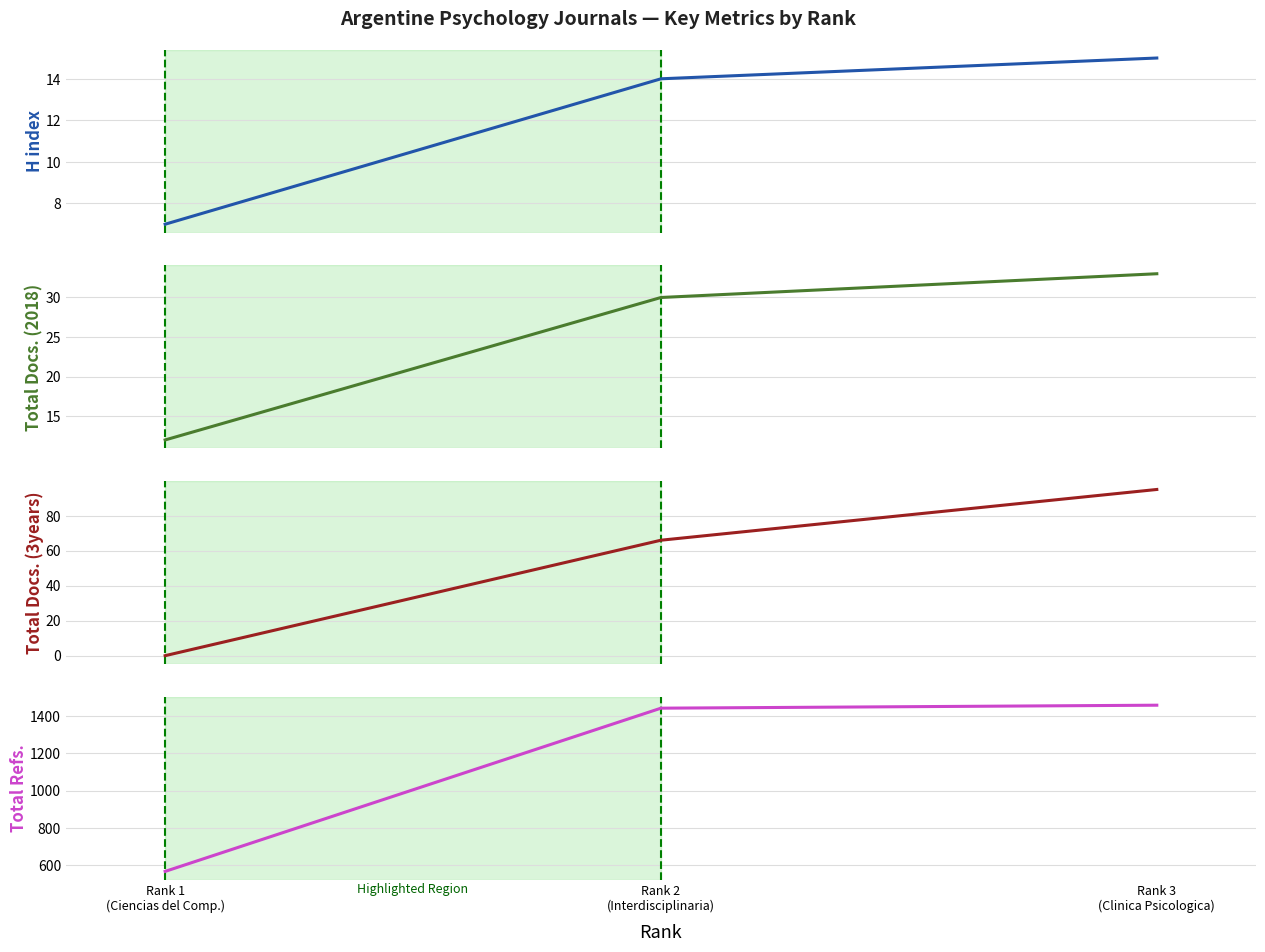

Is this an area chart (filled region under the line)?

No